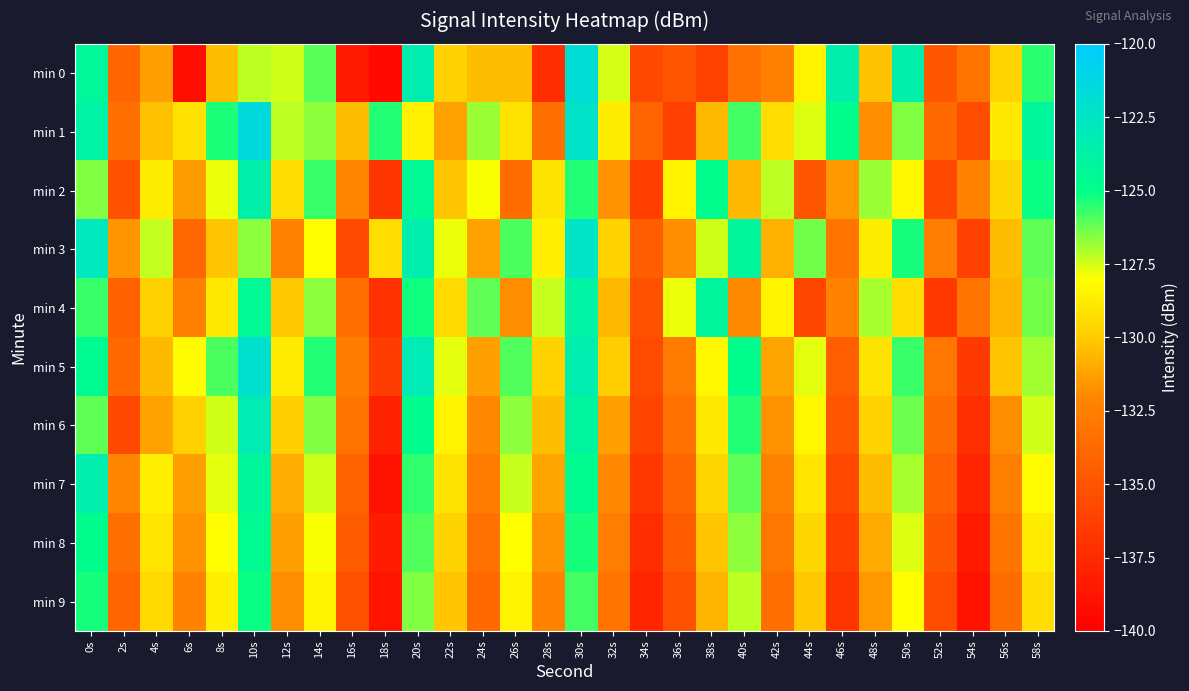

Reading left to right, transcribe all the data shown in this chart.

min 0: 0s=-124.2	2s=-134.1	4s=-131.3	6s=-139.2	8s=-130.5	10s=-127.2	12s=-127.5	14s=-126.1	16s=-138.4	18s=-139.4	20s=-123.3	22s=-129.8	24s=-130.5	26s=-130.4	28s=-137.3	30s=-121.7	32s=-127.6	34s=-135.7	36s=-135.0	38s=-136.1	40s=-133.3	42s=-132.4	44s=-128.5	46s=-123.6	48s=-130.3	50s=-123.6	52s=-134.8	54s=-133.2	56s=-129.6	58s=-125.5
min 1: 0s=-123.8	2s=-133.4	4s=-130.4	6s=-129.2	8s=-125.3	10s=-121.4	12s=-127.2	14s=-126.7	16s=-130.4	18s=-125.4	20s=-128.5	22s=-131.2	24s=-126.8	26s=-129.1	28s=-133.4	30s=-122.3	32s=-128.7	34s=-134.1	36s=-136.2	38s=-130.5	40s=-125.8	42s=-129.3	44s=-127.6	46s=-124.9	48s=-131.8	50s=-126.5	52s=-133.7	54s=-135.4	56s=-128.9	58s=-124.2
min 2: 0s=-126.5	2s=-135.2	4s=-128.7	6s=-131.4	8s=-127.8	10s=-123.6	12s=-129.3	14s=-125.7	16s=-132.1	18s=-136.8	20s=-124.5	22s=-130.2	24s=-127.9	26s=-133.6	28s=-129.1	30s=-125.4	32s=-131.7	34s=-136.3	36s=-128.5	38s=-124.8	40s=-130.6	42s=-127.2	44s=-134.9	46s=-131.5	48s=-126.8	50s=-128.3	52s=-135.7	54s=-132.4	56s=-129.6	58s=-125.1
min 3: 0s=-122.8	2s=-131.6	4s=-127.3	6s=-133.9	8s=-130.2	10s=-126.7	12s=-132.4	14s=-128.1	16s=-135.6	18s=-129.3	20s=-123.5	22s=-127.8	24s=-131.2	26s=-125.9	28s=-128.6	30s=-122.4	32s=-129.7	34s=-134.5	36s=-131.8	38s=-127.5	40s=-124.1	42s=-130.8	44s=-126.4	46s=-133.1	48s=-128.7	50s=-125.3	52s=-132.6	54s=-136.2	56s=-130.4	58s=-126.1
min 4: 0s=-125.7	2s=-134.3	4s=-129.8	6s=-132.5	8s=-128.9	10s=-124.4	12s=-130.1	14s=-126.7	16s=-133.4	18s=-137.1	20s=-125.2	22s=-129.5	24s=-126.1	26s=-131.8	28s=-127.4	30s=-123.9	32s=-130.6	34s=-135.2	36s=-127.8	38s=-124.1	40s=-131.9	42s=-128.5	44s=-135.8	46s=-132.2	48s=-127.0	50s=-129.3	52s=-136.6	54s=-133.1	56s=-130.7	58s=-126.4
min 5: 0s=-124.6	2s=-133.8	4s=-130.5	6s=-128.2	8s=-125.9	10s=-122.1	12s=-128.8	14s=-125.4	16s=-132.7	18s=-136.4	20s=-123.1	22s=-127.7	24s=-131.3	26s=-126.0	28s=-129.7	30s=-123.3	32s=-130.0	34s=-135.5	36s=-132.8	38s=-128.3	40s=-124.8	42s=-131.1	44s=-127.7	46s=-134.4	48s=-129.1	50s=-125.7	52s=-132.9	54s=-136.5	56s=-130.2	58s=-126.9
min 6: 0s=-126.1	2s=-135.7	4s=-131.2	6s=-129.8	8s=-127.5	10s=-123.2	12s=-129.9	14s=-126.5	16s=-133.2	18s=-137.9	20s=-124.7	22s=-128.4	24s=-132.0	26s=-126.7	28s=-130.4	30s=-124.0	32s=-131.3	34s=-136.0	36s=-133.3	38s=-128.9	40s=-125.4	42s=-131.7	44s=-128.3	46s=-135.0	48s=-129.7	50s=-126.3	52s=-133.6	54s=-137.2	56s=-131.8	58s=-127.5
min 7: 0s=-123.4	2s=-132.1	4s=-128.6	6s=-131.3	8s=-127.7	10s=-124.2	12s=-130.9	14s=-127.5	16s=-134.2	18s=-138.9	20s=-125.6	22s=-129.1	24s=-132.7	26s=-127.4	28s=-131.1	30s=-124.7	32s=-132.0	34s=-136.7	36s=-134.0	38s=-129.6	40s=-126.1	42s=-132.4	44s=-129.0	46s=-135.7	48s=-130.4	50s=-127.0	52s=-134.3	54s=-137.8	56s=-132.5	58s=-128.2
min 8: 0s=-124.8	2s=-133.5	4s=-129.0	6s=-131.7	8s=-128.1	10s=-124.6	12s=-131.3	14s=-127.9	16s=-134.6	18s=-138.3	20s=-126.0	22s=-129.7	24s=-133.3	26s=-128.0	28s=-131.7	30s=-125.3	32s=-132.6	34s=-137.3	36s=-134.6	38s=-130.2	40s=-126.7	42s=-133.0	44s=-129.6	46s=-136.3	48s=-131.0	50s=-127.6	52s=-134.9	54s=-138.4	56s=-133.1	58s=-128.8
min 9: 0s=-125.3	2s=-134.0	4s=-129.5	6s=-132.2	8s=-128.6	10s=-125.1	12s=-131.8	14s=-128.4	16s=-135.1	18s=-138.8	20s=-126.5	22s=-130.2	24s=-133.8	26s=-128.5	28s=-132.2	30s=-125.8	32s=-133.1	34s=-137.8	36s=-135.1	38s=-130.7	40s=-127.2	42s=-133.5	44s=-130.1	46s=-136.8	48s=-131.5	50s=-128.1	52s=-135.4	54s=-138.9	56s=-133.6	58s=-129.3